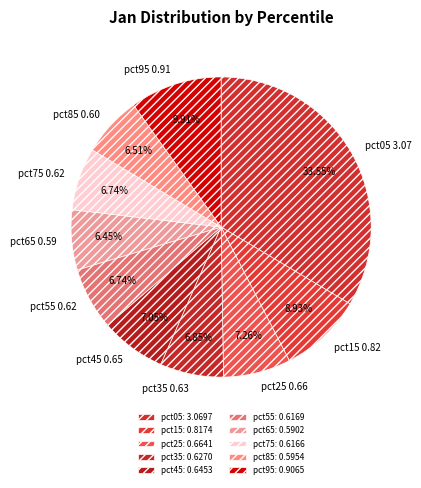

Which category has the biggest portion of the pie?

pct05